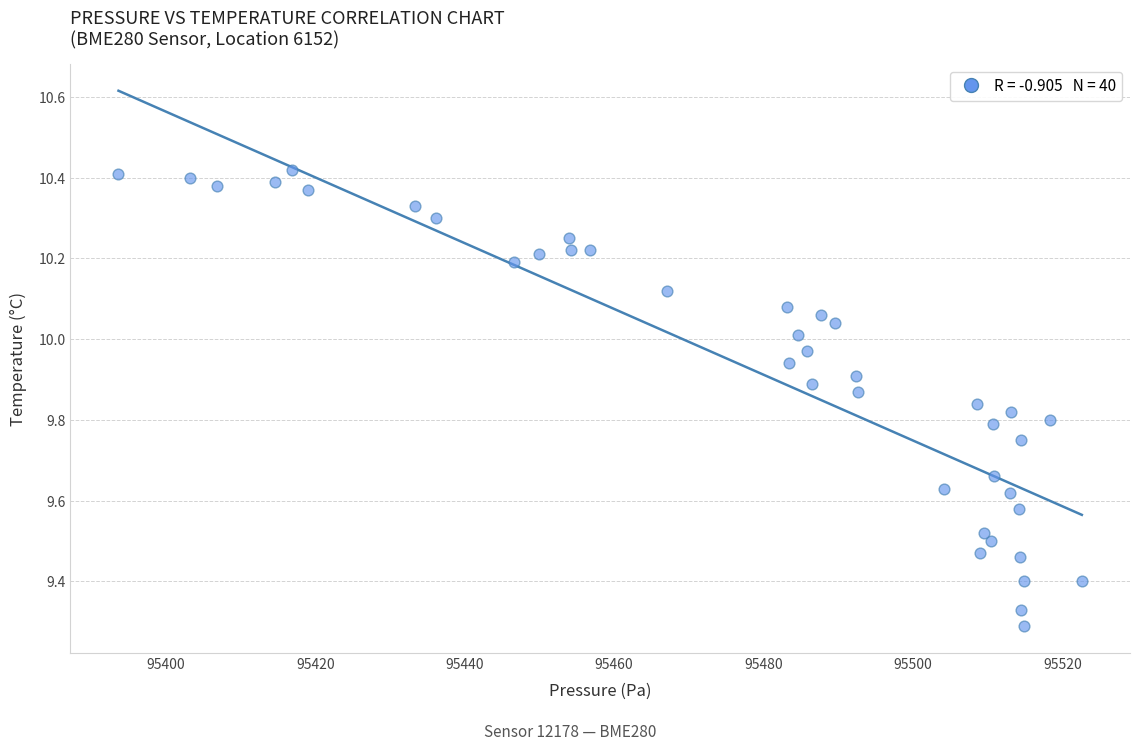

What is the range of X values (max minus min)?

128.9